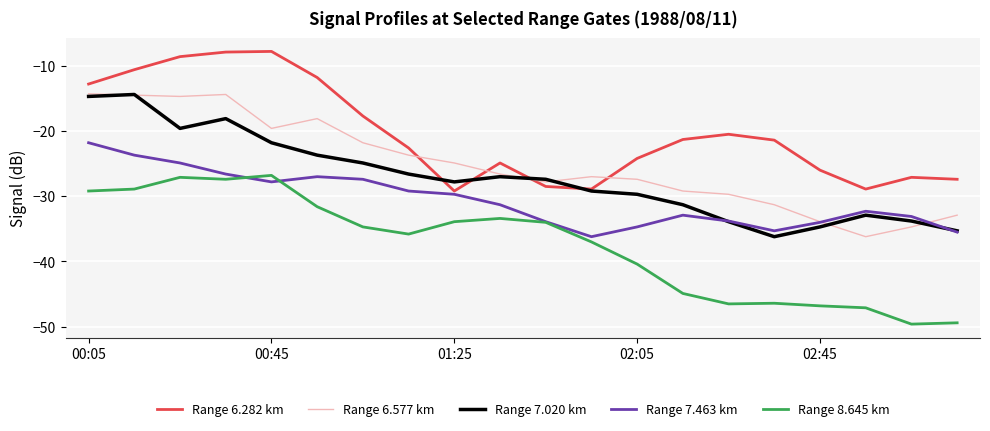

True or false: Range 7.020 km has more than 0 interior local peaks.

True